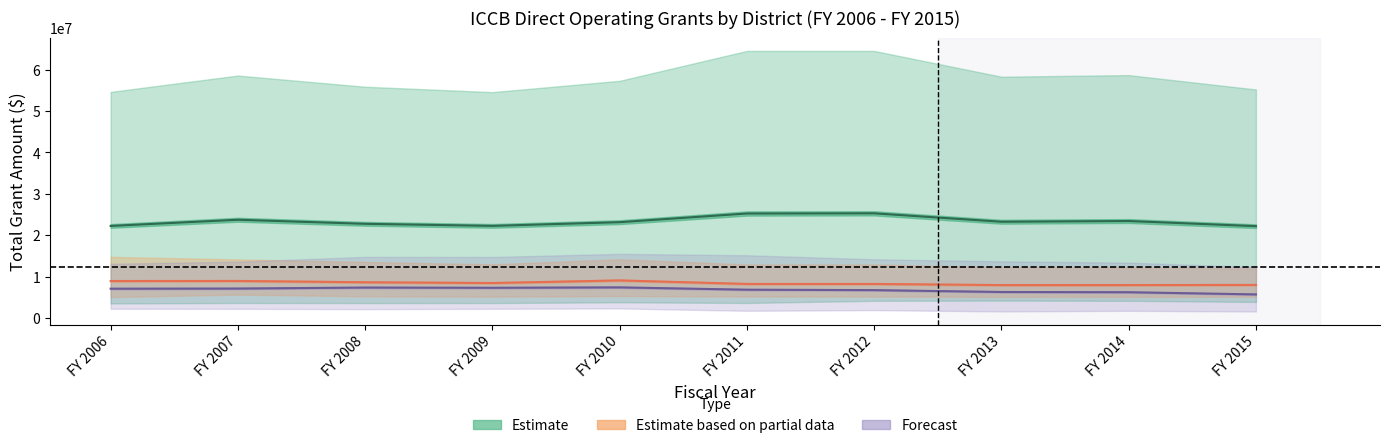

How many values in the Forecast series exceed 7079070?

5